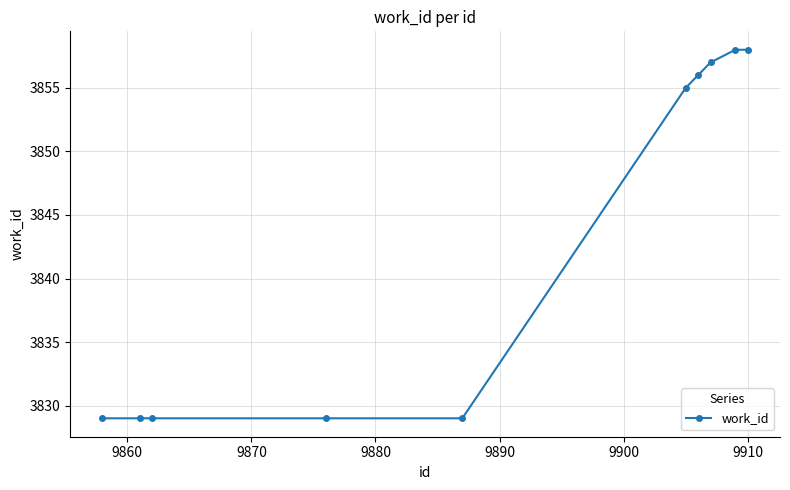

What is the value of the 10th point from the left?

3858